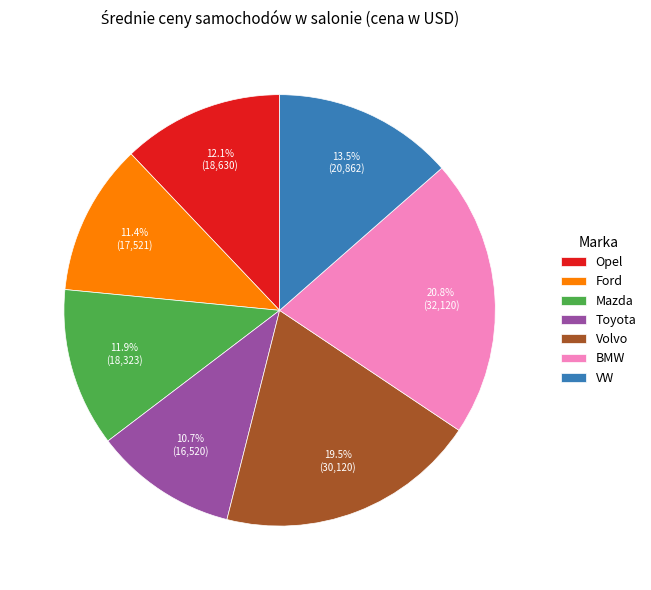

Between Ford and Opel, which is larger?

Opel